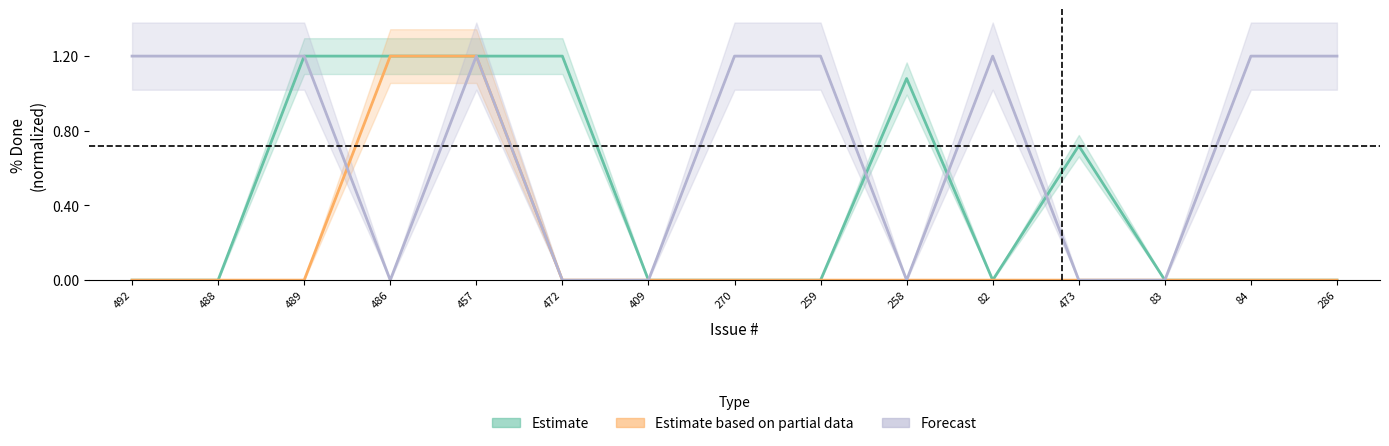

Is this an area chart (filled region under the line)?

No